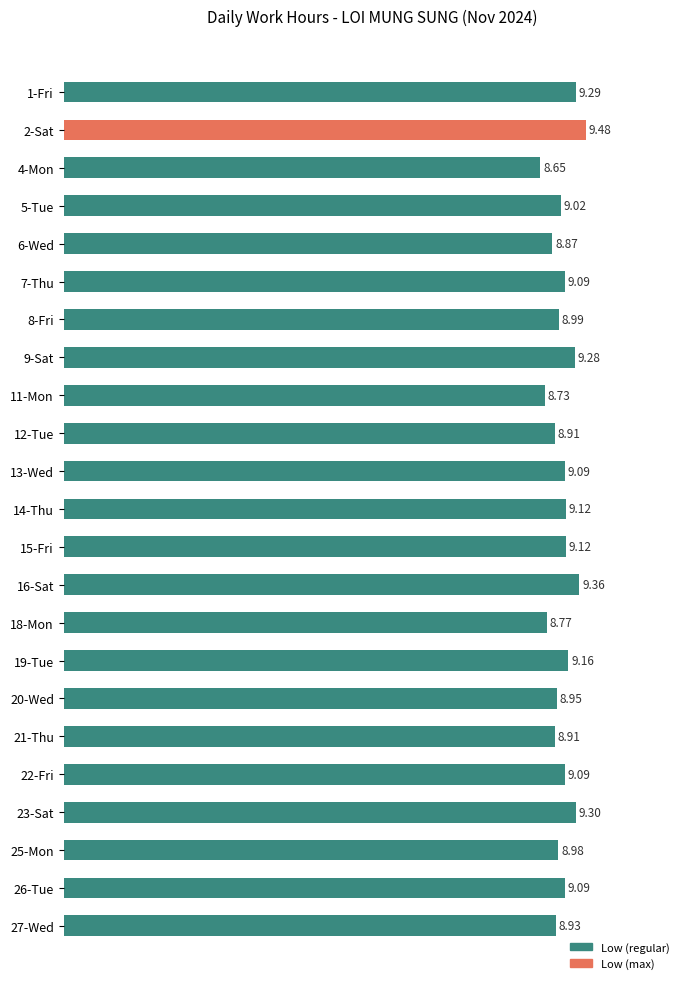

What is the sum of all values?

208.2